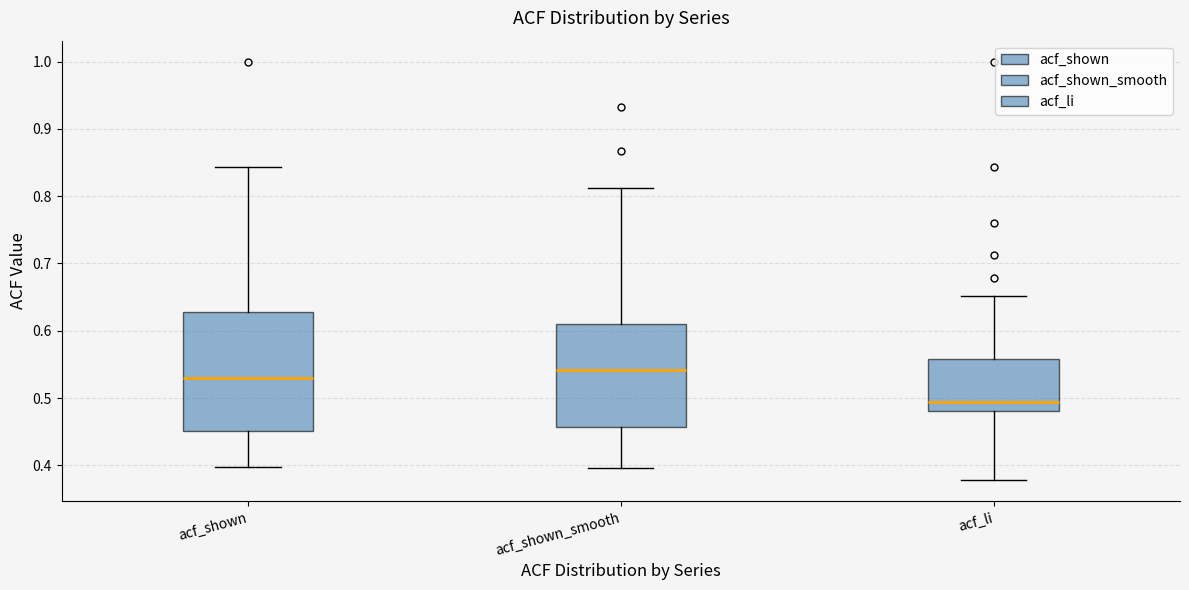

Reading left to right, read every box against the y-axis: the position of its median line, the range the box covers, and the ends of its whiskers. The values are not printed on the chart, so give them approximately, as read against the axis.

acf_shown: median 0.53, box 0.45 to 0.63, whiskers 0.40 to 0.84
acf_shown_smooth: median 0.54, box 0.46 to 0.61, whiskers 0.40 to 0.81
acf_li: median 0.49, box 0.48 to 0.56, whiskers 0.38 to 0.65